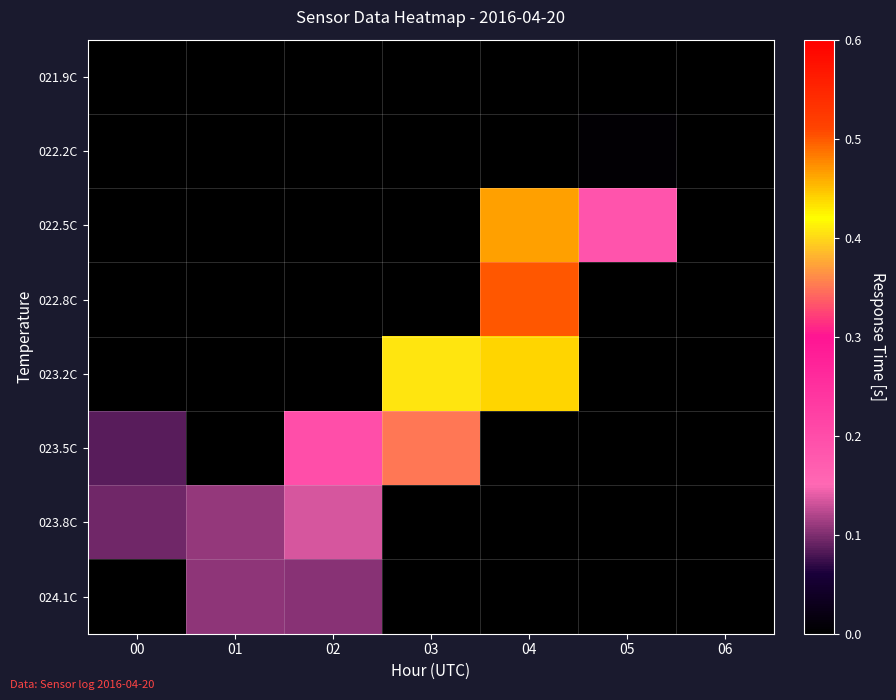

What is the total value across all series at 00?

0.2